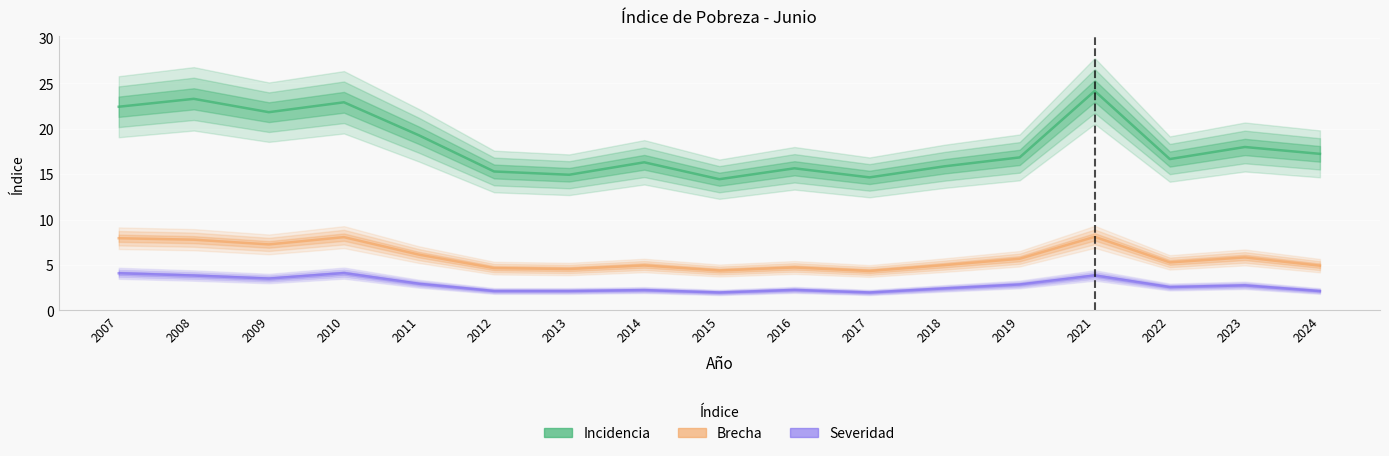

At which category is the sum across all series the highest?

2021